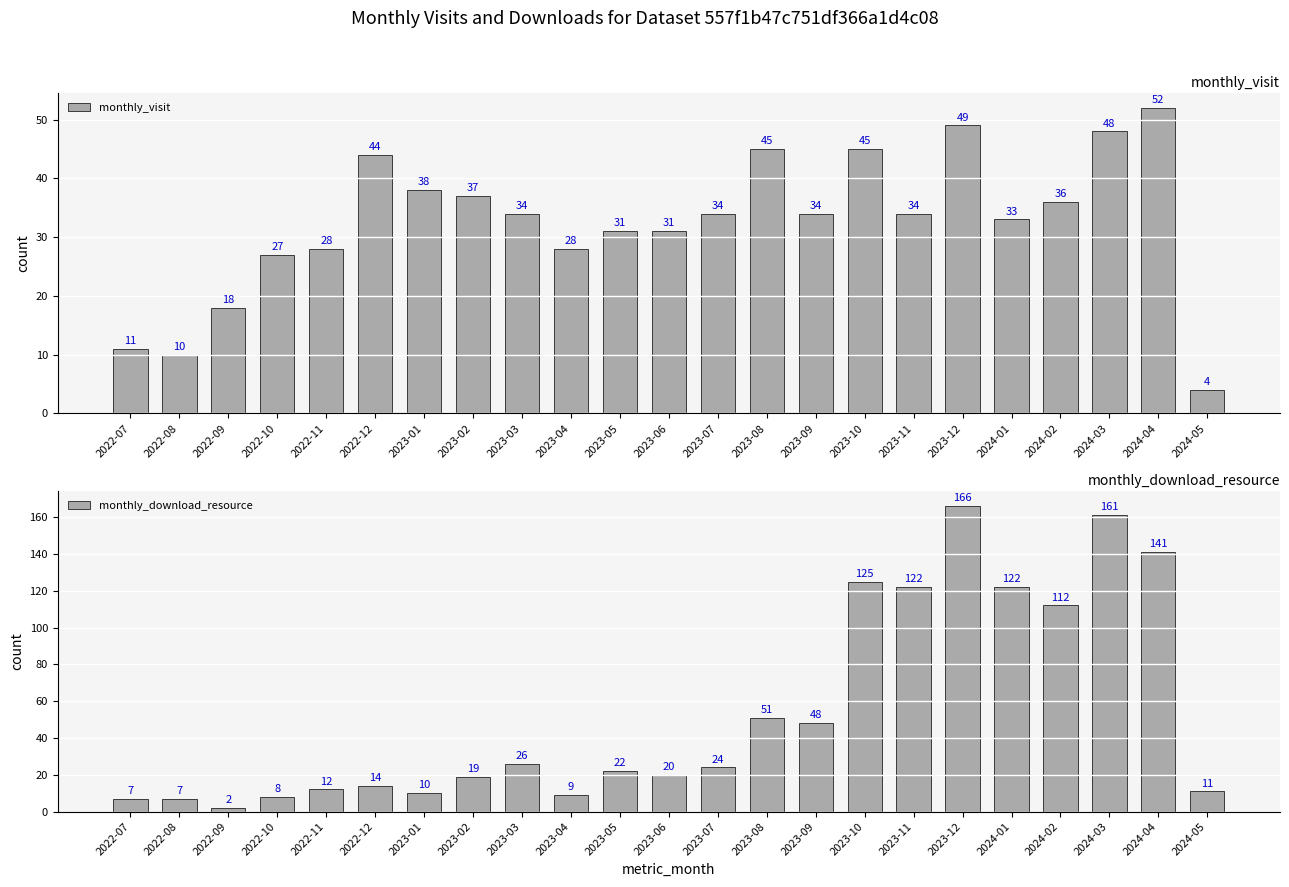

Which series has the largest range (max minus min)?

monthly_download_resource